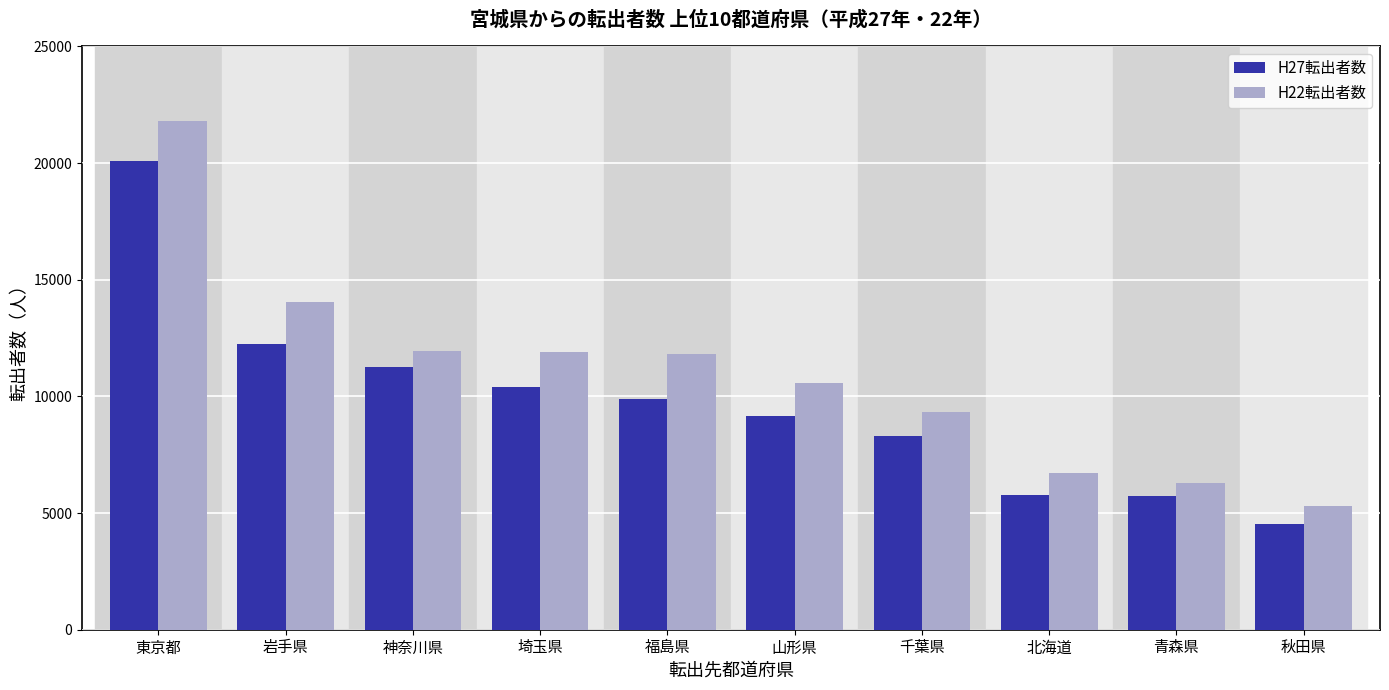

At 埼玉県, list the series in order from smallest to largest.

H27転出者数, H22転出者数